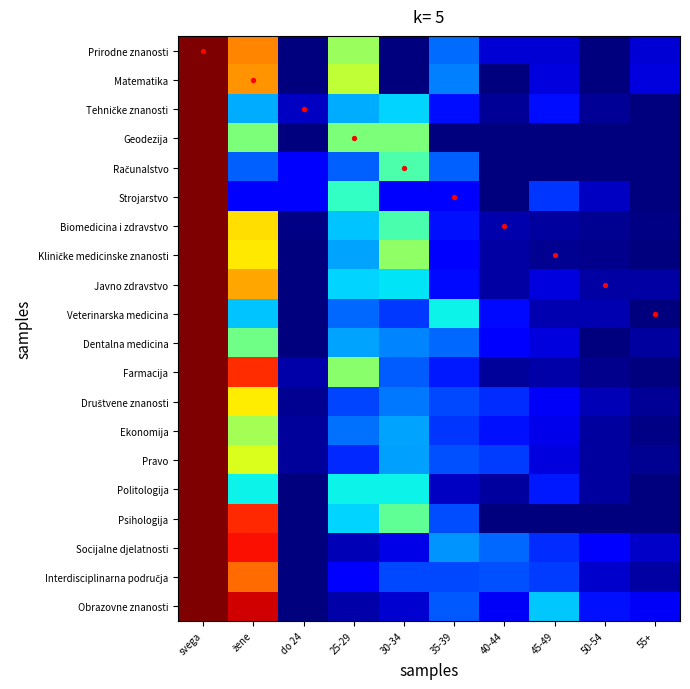

What is the difference between the highest and lowest values at 45-49?

7.0